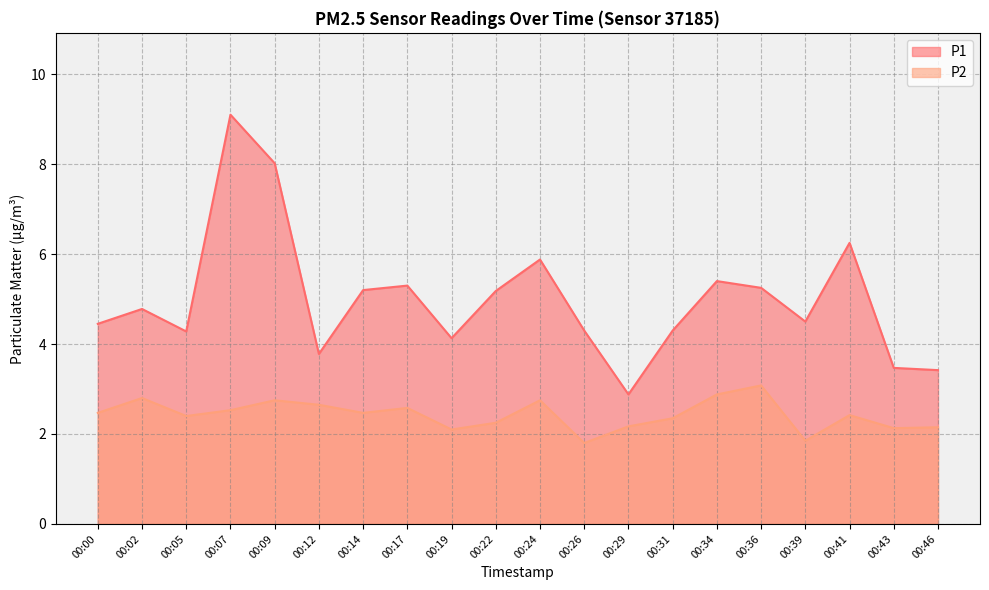

True or false: P1 and P2 cross at least once.

False